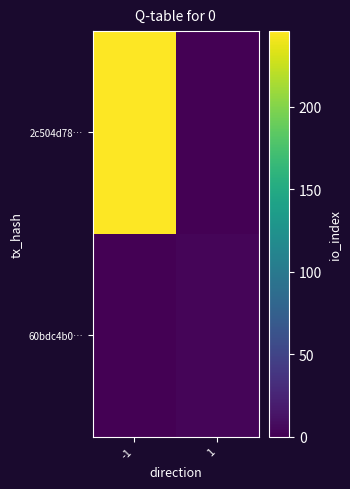

Which series has the largest total across all categories?

2c504d78…